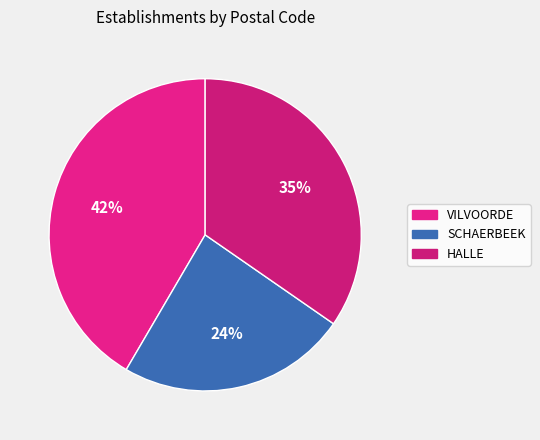

How many segments does this pie chart have?

3